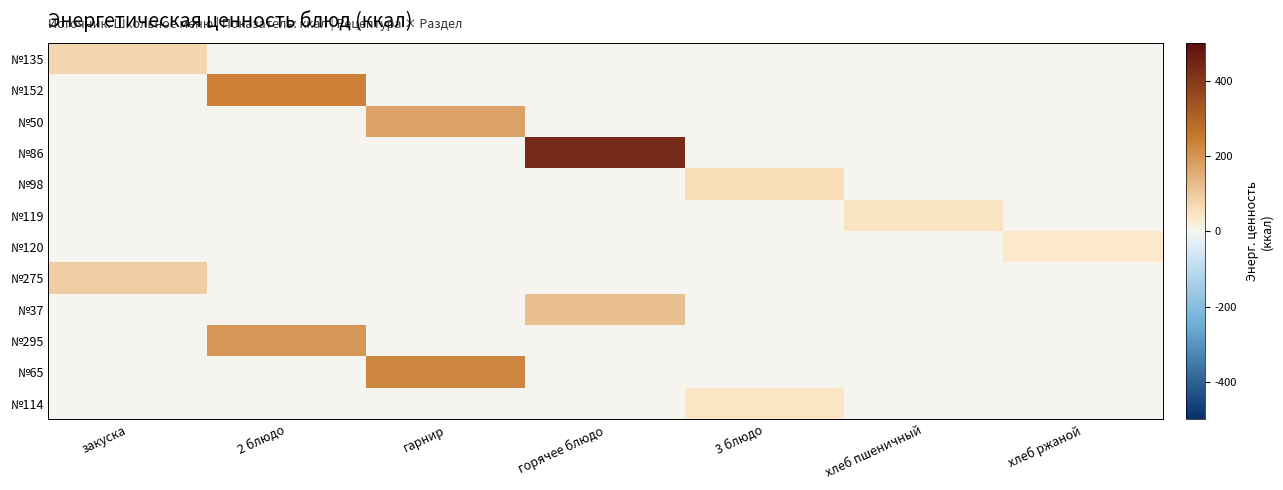

Reading left to right, extract all data points from this chart.

№135: закуска=73.2	2 блюдо=0.0	гарнир=0.0	горячее блюдо=0.0	3 блюдо=0.0	хлеб пшеничный=0.0	хлеб ржаной=0.0
№152: закуска=0.0	2 блюдо=235.8	гарнир=0.0	горячее блюдо=0.0	3 блюдо=0.0	хлеб пшеничный=0.0	хлеб ржаной=0.0
№50: закуска=0.0	2 блюдо=0.0	гарнир=173.1	горячее блюдо=0.0	3 блюдо=0.0	хлеб пшеничный=0.0	хлеб ржаной=0.0
№86: закуска=0.0	2 блюдо=0.0	гарнир=0.0	горячее блюдо=437.0	3 блюдо=0.0	хлеб пшеничный=0.0	хлеб ржаной=0.0
№98: закуска=0.0	2 блюдо=0.0	гарнир=0.0	горячее блюдо=0.0	3 блюдо=59.5	хлеб пшеничный=0.0	хлеб ржаной=0.0
№119: закуска=0.0	2 блюдо=0.0	гарнир=0.0	горячее блюдо=0.0	3 блюдо=0.0	хлеб пшеничный=48.0	хлеб ржаной=0.0
№120: закуска=0.0	2 блюдо=0.0	гарнир=0.0	горячее блюдо=0.0	3 блюдо=0.0	хлеб пшеничный=0.0	хлеб ржаной=36.3
№275: закуска=91.3	2 блюдо=0.0	гарнир=0.0	горячее блюдо=0.0	3 блюдо=0.0	хлеб пшеничный=0.0	хлеб ржаной=0.0
№37: закуска=0.0	2 блюдо=0.0	гарнир=0.0	горячее блюдо=115.6	3 блюдо=0.0	хлеб пшеничный=0.0	хлеб ржаной=0.0
№295: закуска=0.0	2 блюдо=193.7	гарнир=0.0	горячее блюдо=0.0	3 блюдо=0.0	хлеб пшеничный=0.0	хлеб ржаной=0.0
№65: закуска=0.0	2 блюдо=0.0	гарнир=223.7	горячее блюдо=0.0	3 блюдо=0.0	хлеб пшеничный=0.0	хлеб ржаной=0.0
№114: закуска=0.0	2 блюдо=0.0	гарнир=0.0	горячее блюдо=0.0	3 блюдо=44.8	хлеб пшеничный=0.0	хлеб ржаной=0.0